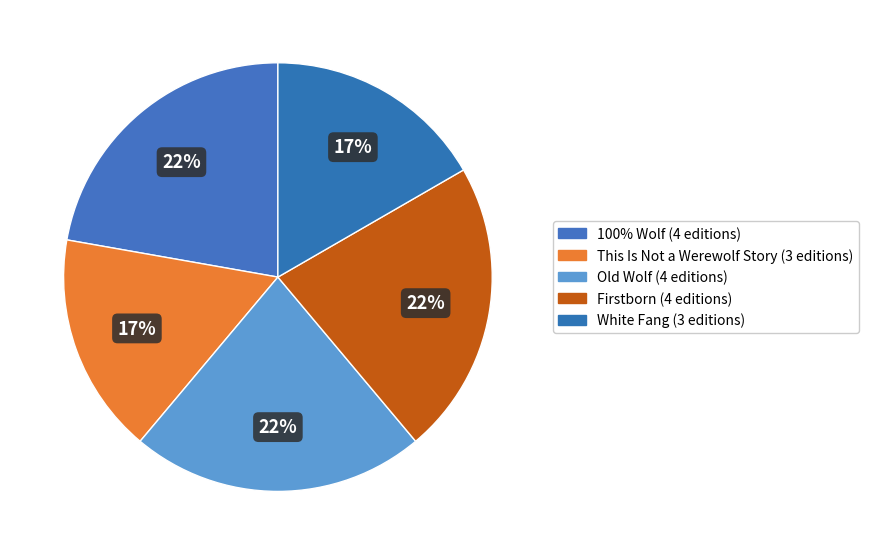

The White Fang slice represents 31% of the pie. True or false?

False